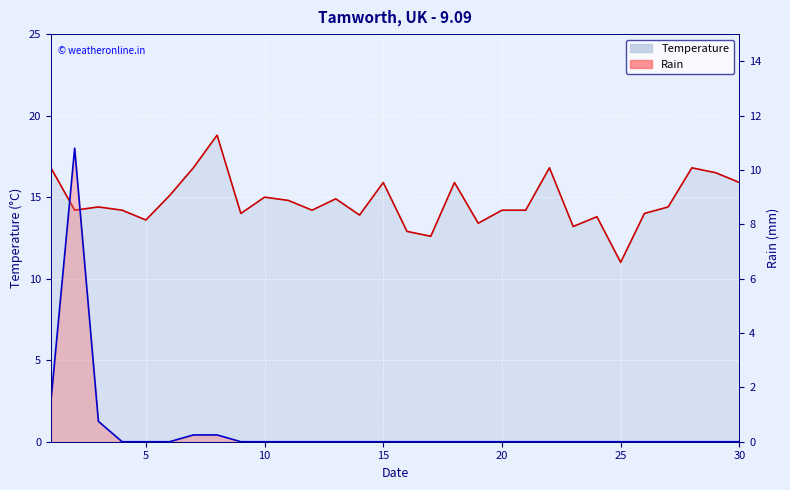

True or false: Temperature line and Rain line intersect in this chart.

False